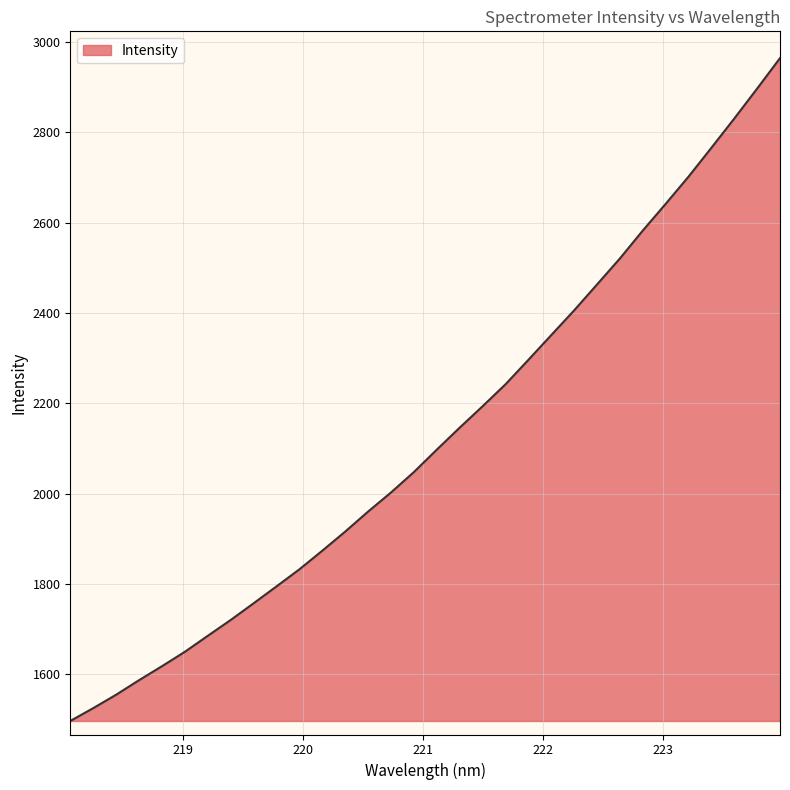

What is the average value?

2128.8